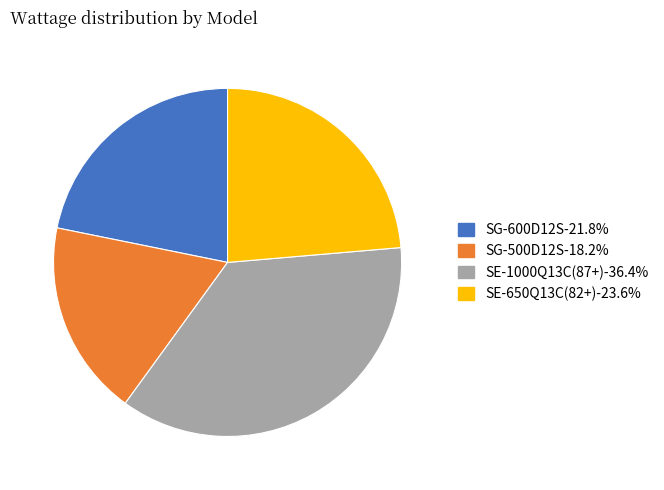

Does SG-600D12S represent more than half of the total?

No